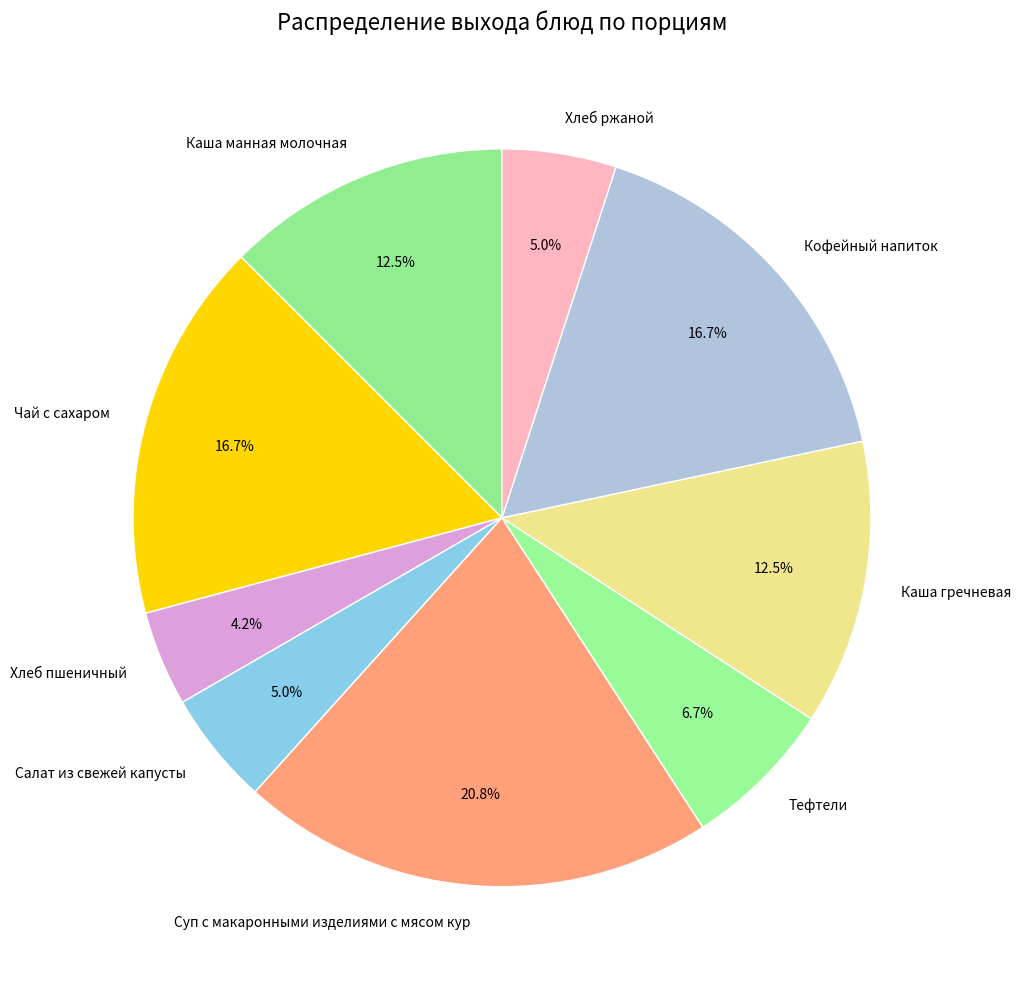

Is it true that Хлеб ржаной is 1% of the pie?

False